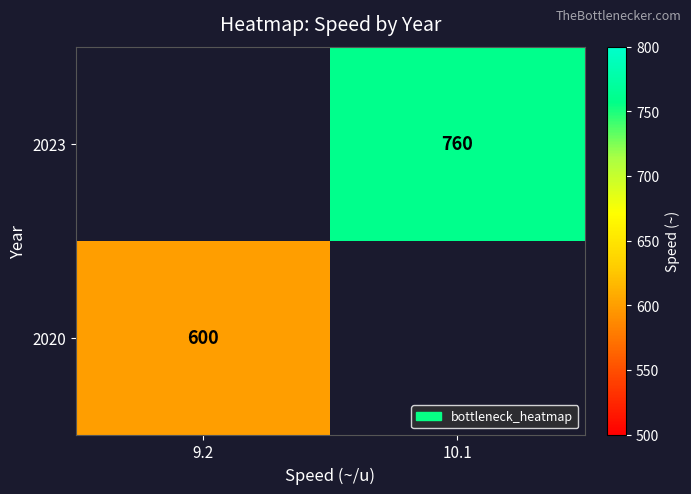

Is the value of 2023 at 10.1 greater than the value of 2020 at 9.2?

Yes